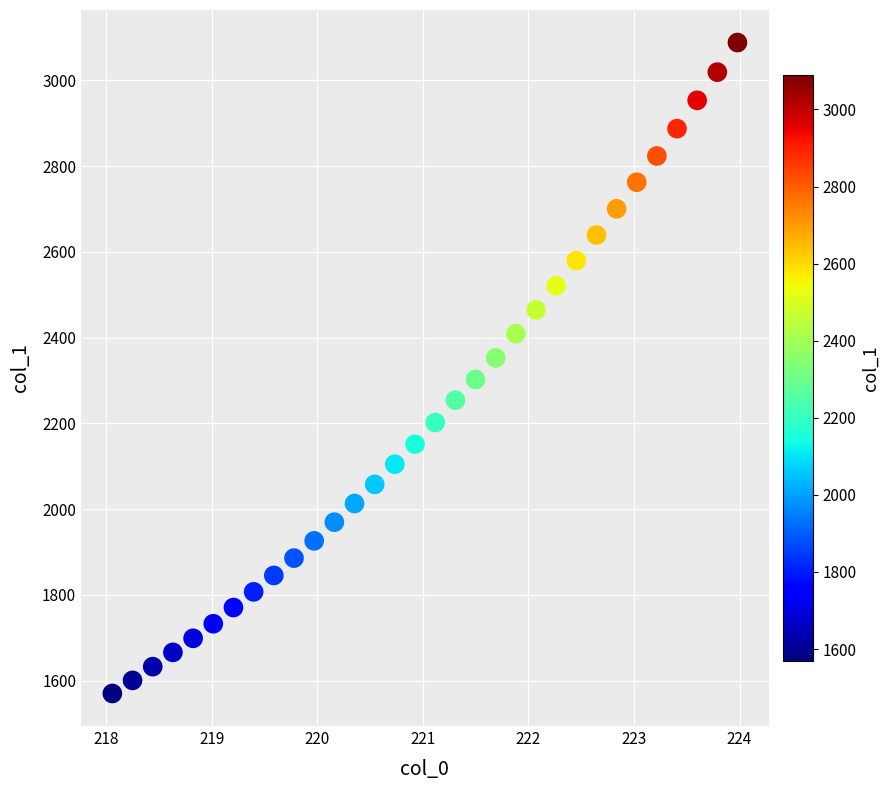

What is the range of X values (max minus min)?

5.9